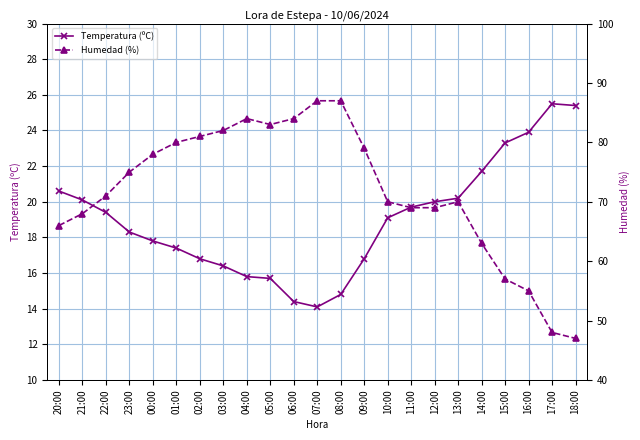

How many lines are shown in the chart?

2